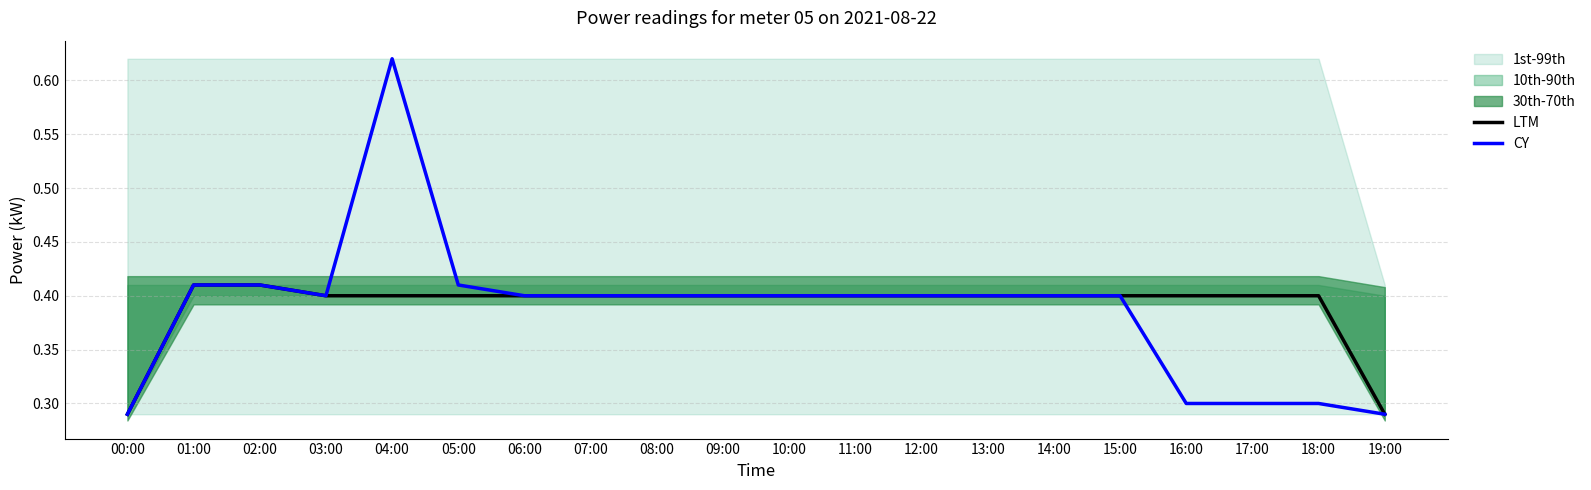

Between 12:00 and 09:00, which is larger?

12:00